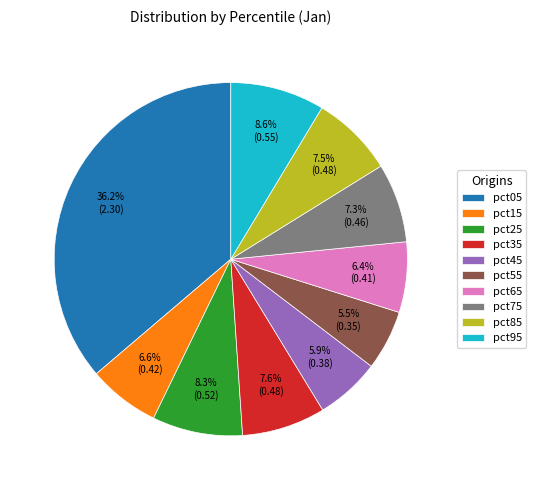

What is the largest slice in the pie chart?

pct05